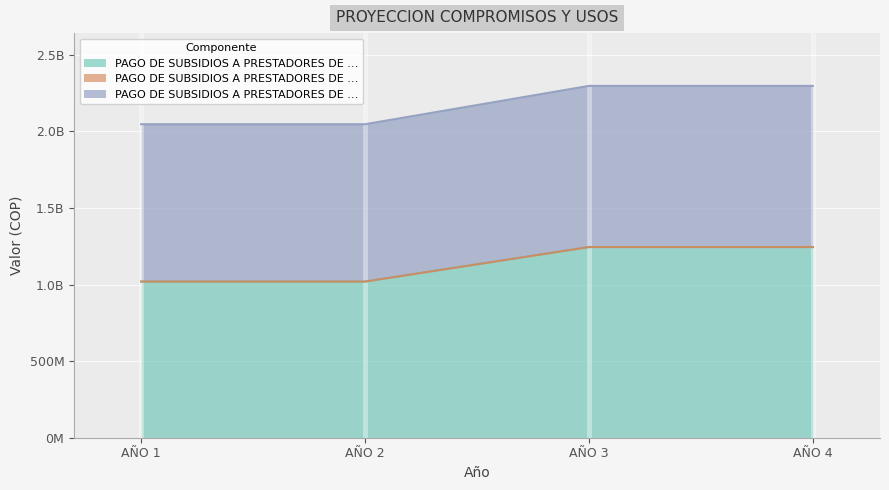

True or false: PAGO DE SUBSIDIOS A PRESTADORES DE ASEO and PAGO DE SUBSIDIOS A PRESTADORES DE ACUE cross at least once.

False